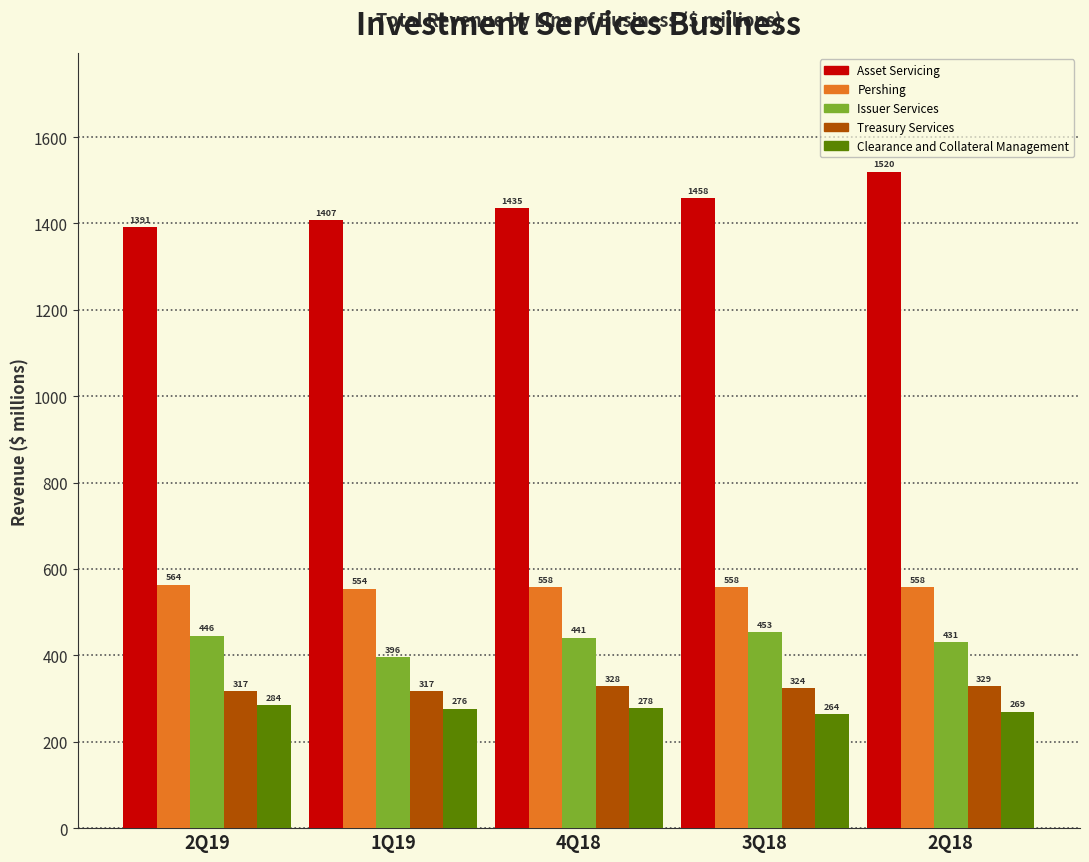

Reading left to right, list all the values displayed in this chart.

Asset Servicing: 1391	1407	1435	1458	1520
Pershing: 564	554	558	558	558
Issuer Services: 446	396	441	453	431
Treasury Services: 317	317	328	324	329
Clearance and Collateral Management: 284	276	278	264	269